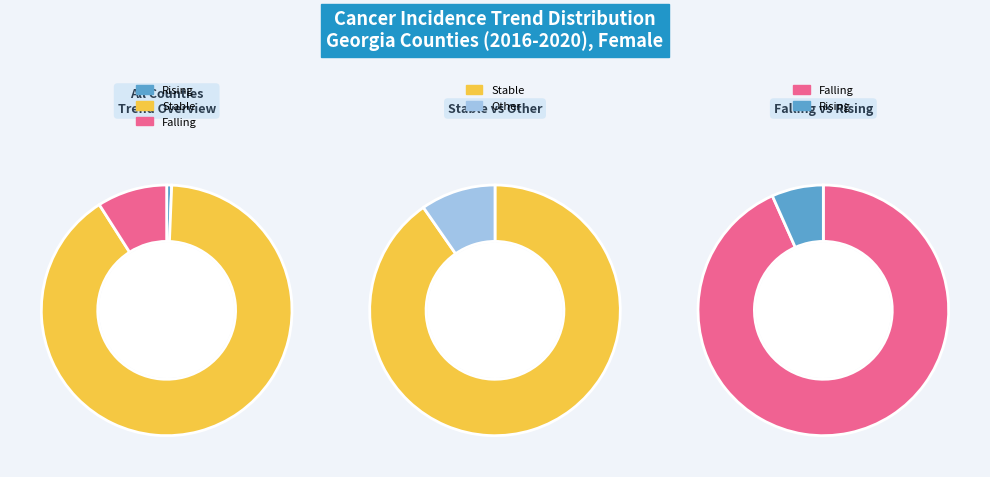

True or false: falling accounts for 9% of the total.

True